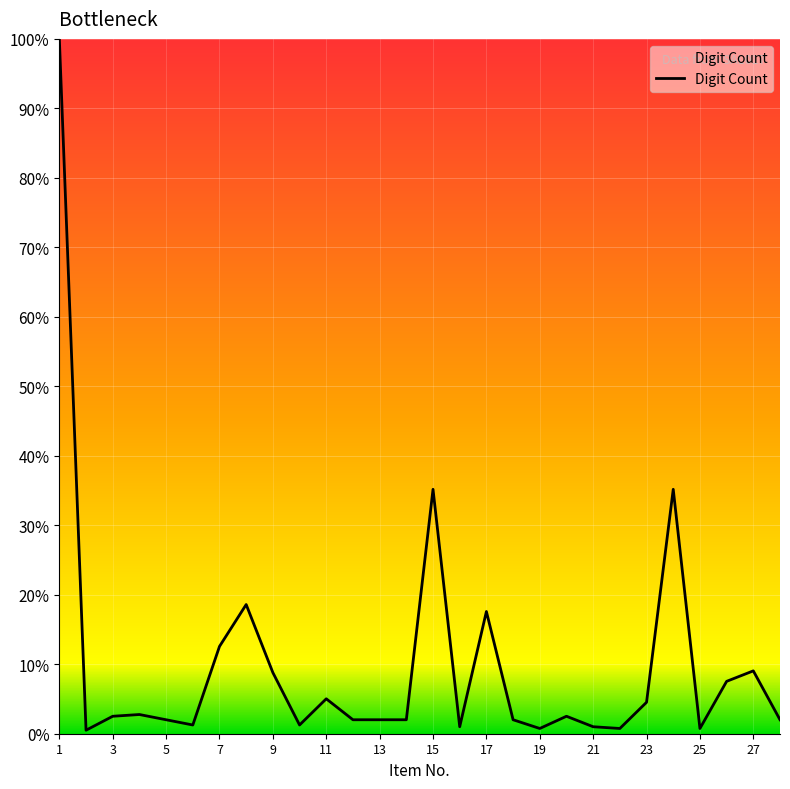

What is the difference between the maximum and second lowest values?

99.2